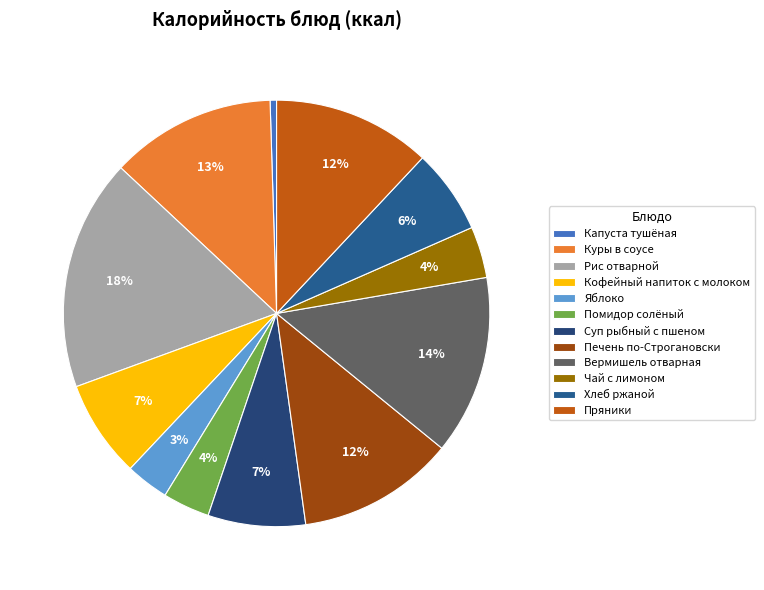

Is it true that Чай с лимоном is 4% of the pie?

True